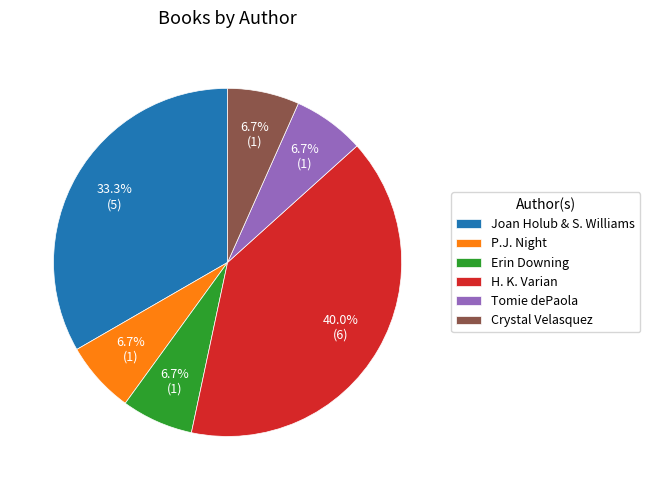

Is H. K. Varian the majority of the pie?

No